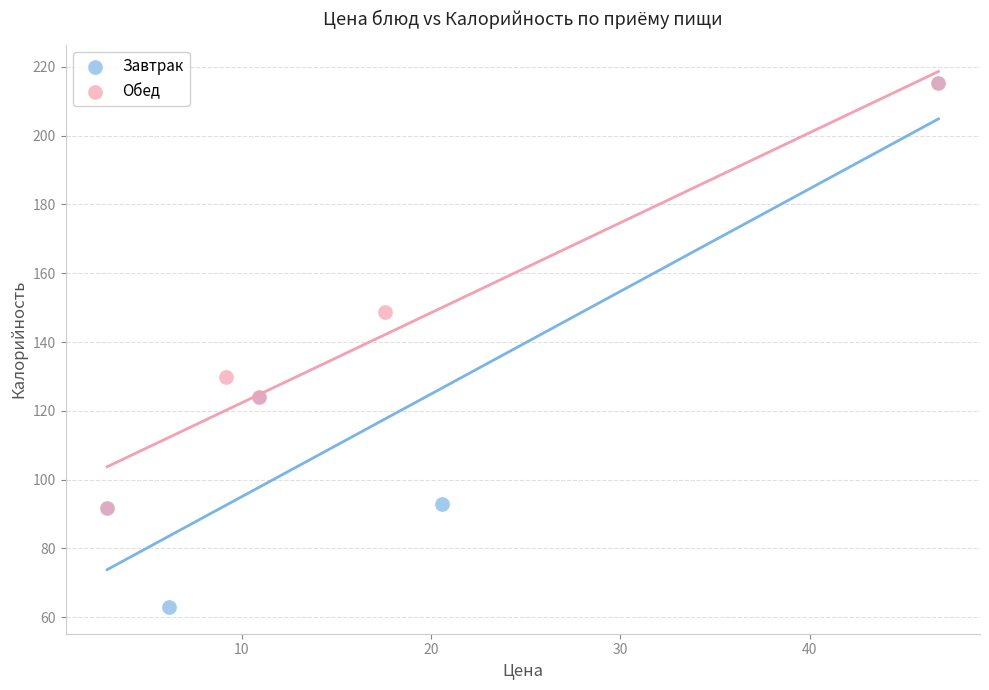

Which series reaches the minimum Y coordinate?

Завтрак